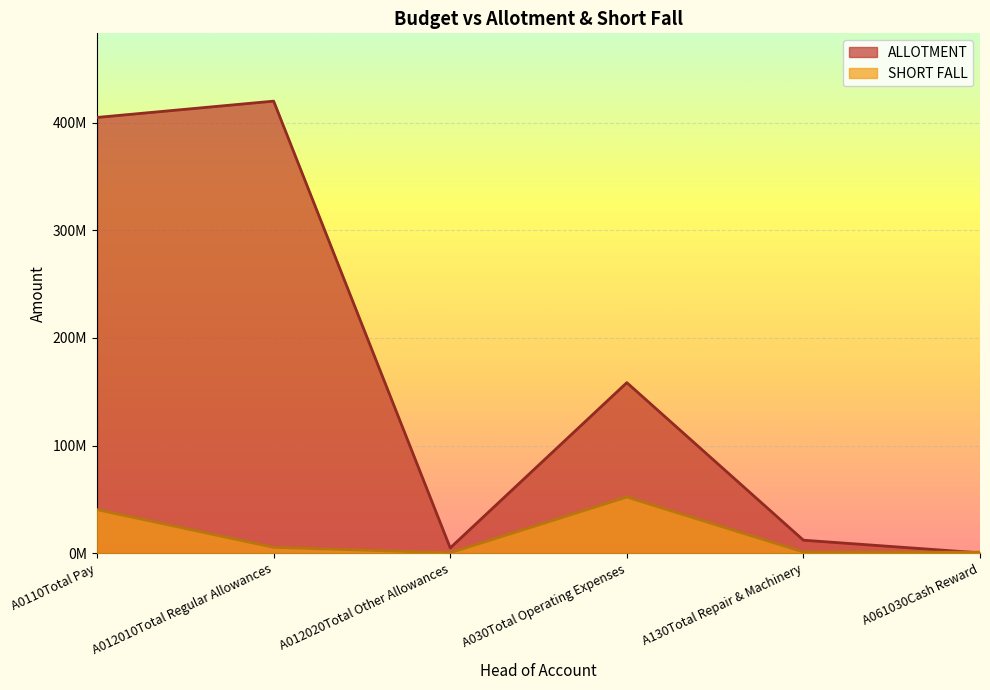

Rank the categories by ALLOTMENT value from highest to lowest.

A012010Total Regular Allowances, A0110Total Pay, A030Total Operating Expenses, A130Total Repair & Machinery, A012020Total Other Allowances, A061030Cash Reward